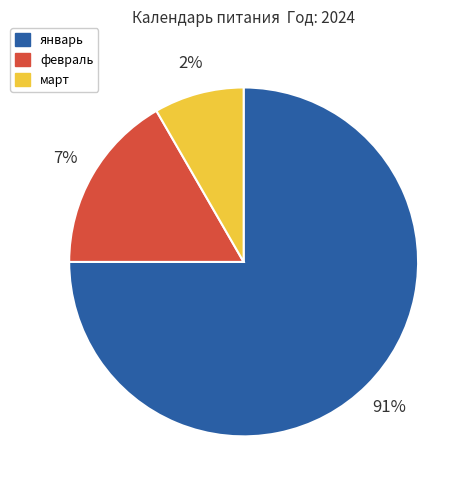

Rank the categories by value from lowest to highest.

март, февраль, январь